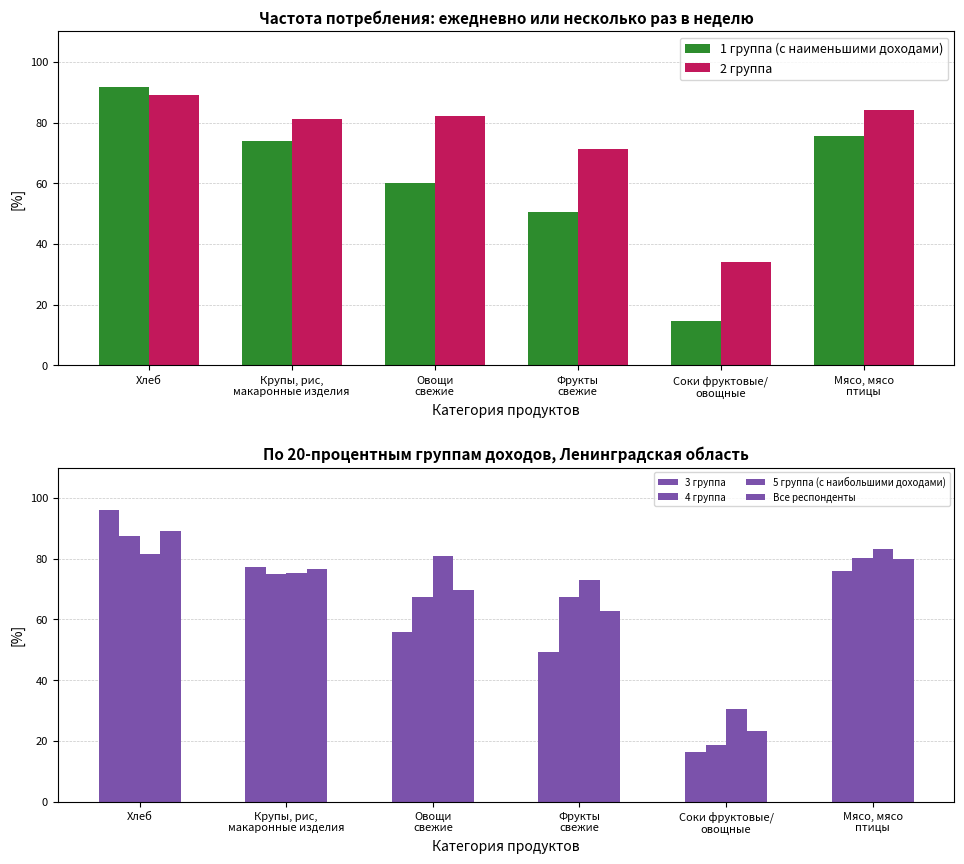

What are all the series names shown in the legend?

1 группа (с наименьшими доходами), 2 группа, 3 группа, 4 группа, 5 группа (с наибольшими доходами), Все респонденты